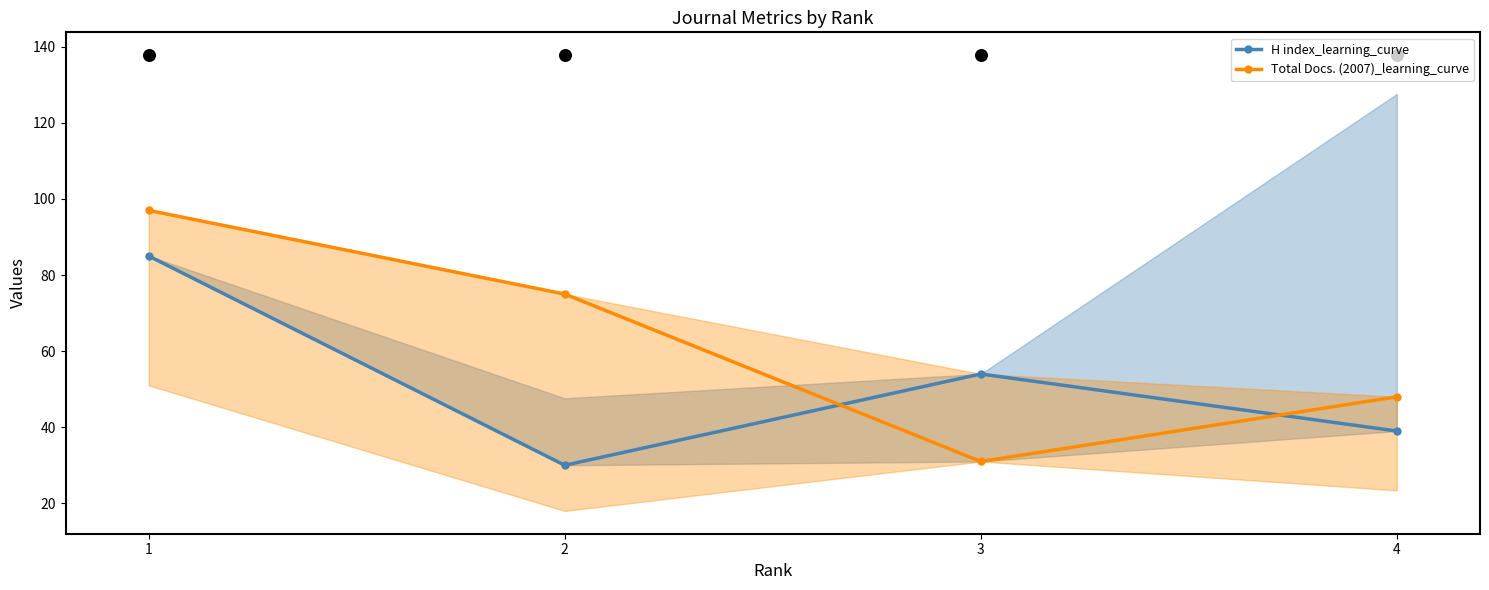

What are all the series names shown in the legend?

H index_learning_curve, Total Docs. (2007)_learning_curve